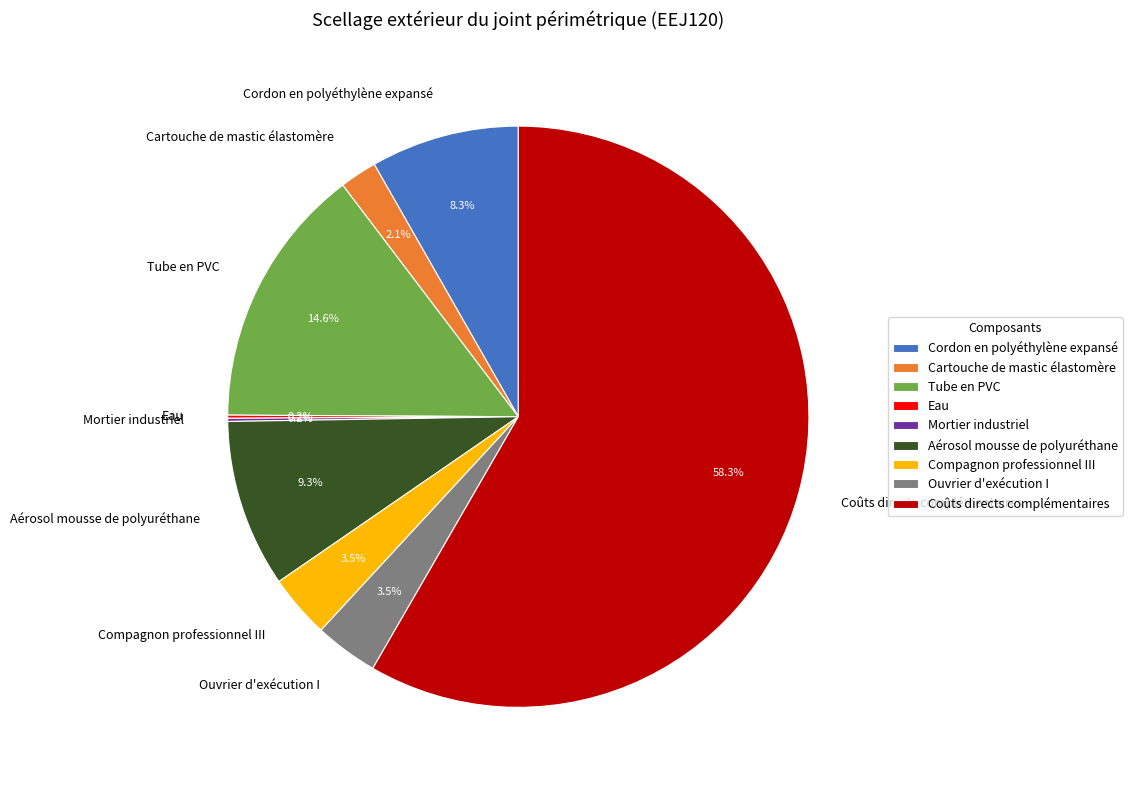

Is the sum of Aérosol mousse de polyuréthane and Compagnon professionnel III greater than half?

No